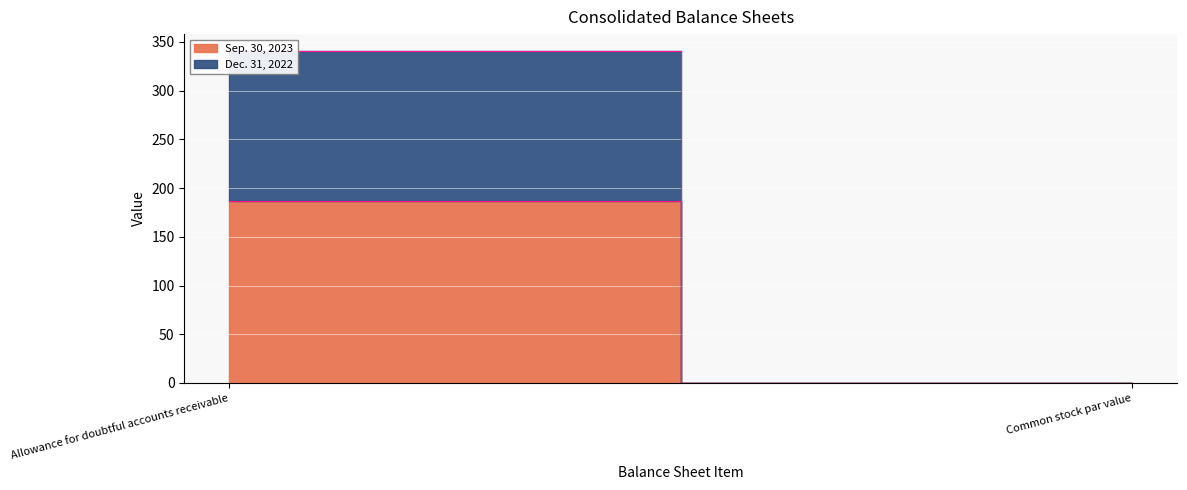

What is the difference between the maximum and minimum values in the Sep. 30, 2023 series?

186.9